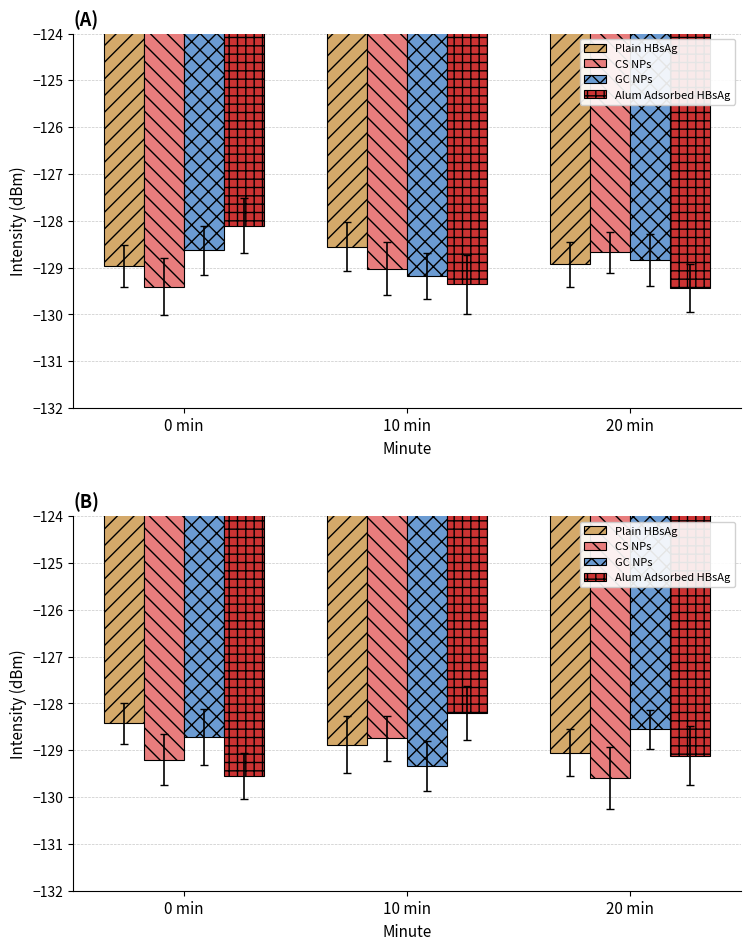

What is the label of the 2nd bar from the left?

10 min